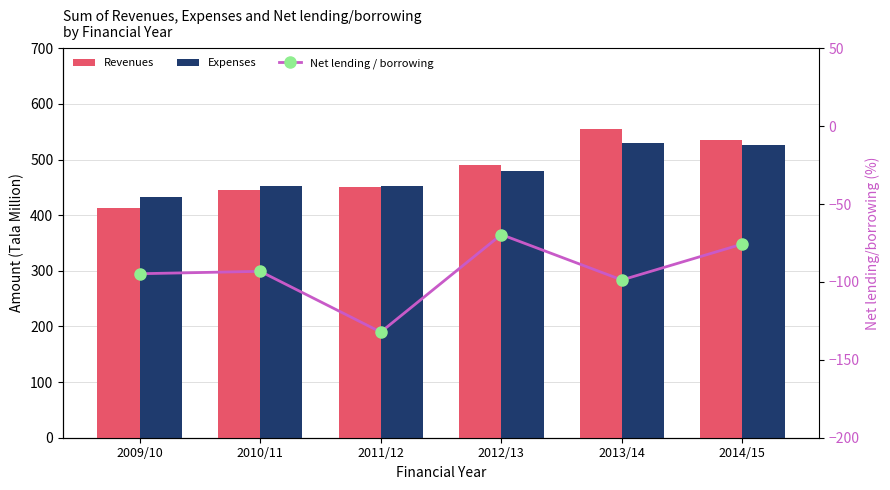

The Expenses series shows 432.0 at 2009/10. True or false?

True